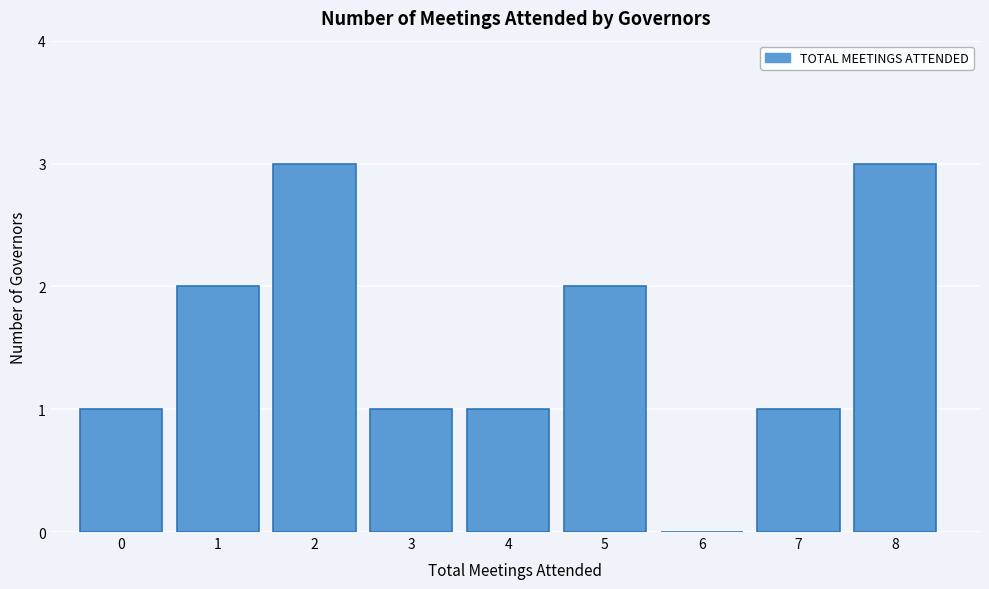

Reading left to right, list all the values displayed in this chart.

0=1	1=2	2=3	3=1	4=1	5=2	6=0	7=1	8=3